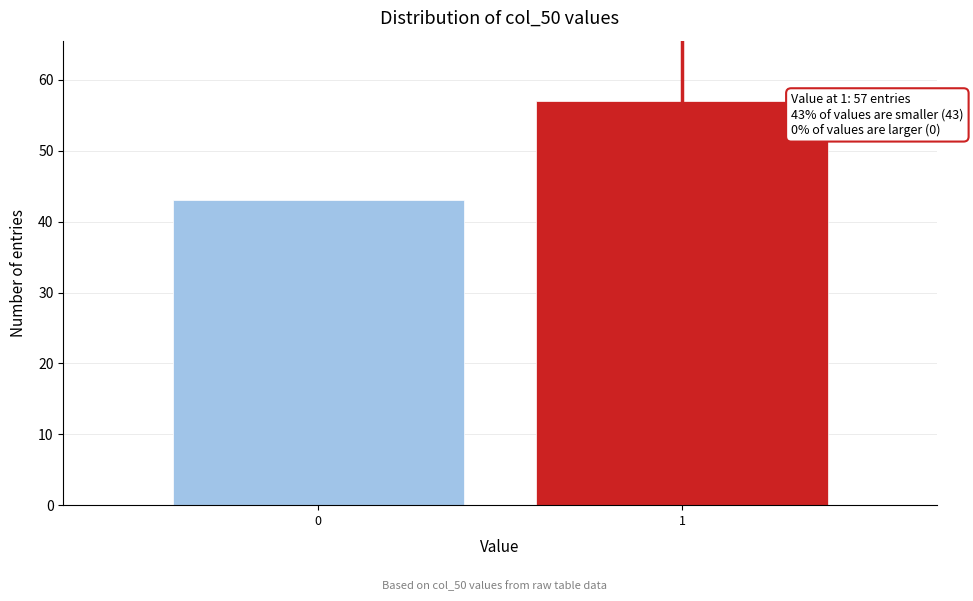

Reading left to right, list all the values displayed in this chart.

0=43	1=57